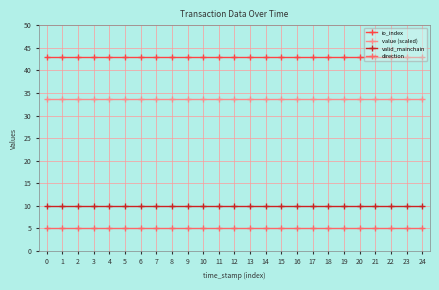

What is the sum of the direction values at 1 and 2?

10.0